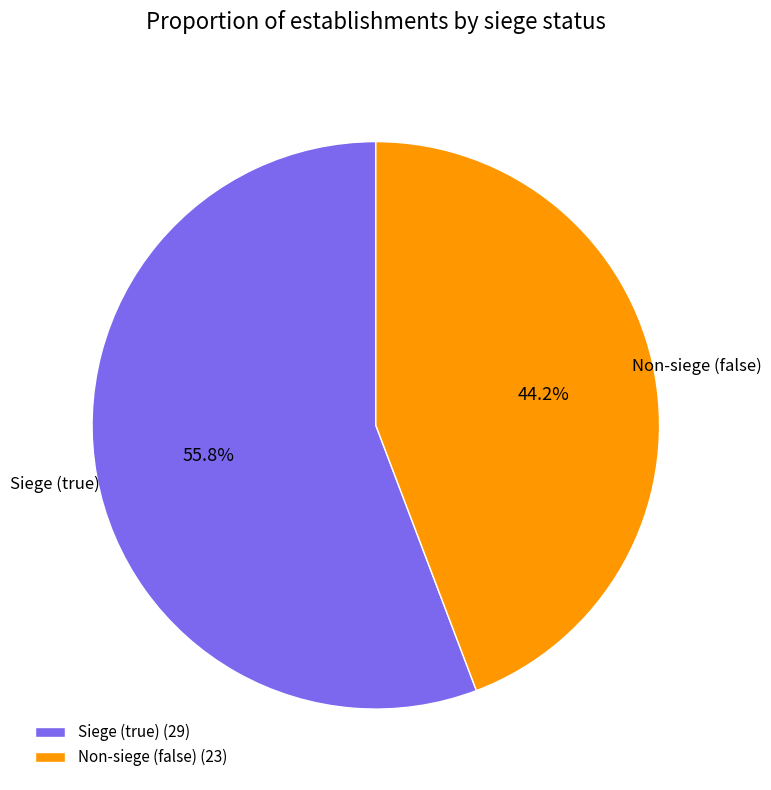

Is there a majority slice in this chart?

Yes